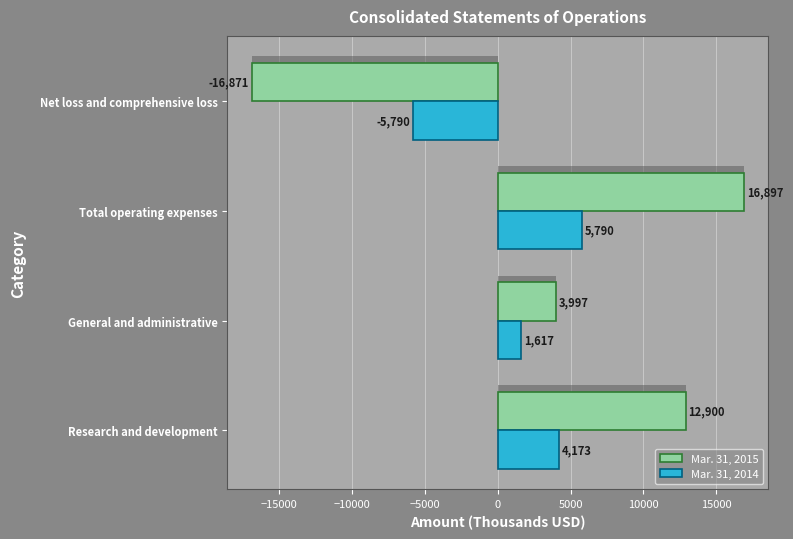

What is the value of the Mar. 31, 2015 bar at the 2nd from the left?

3997